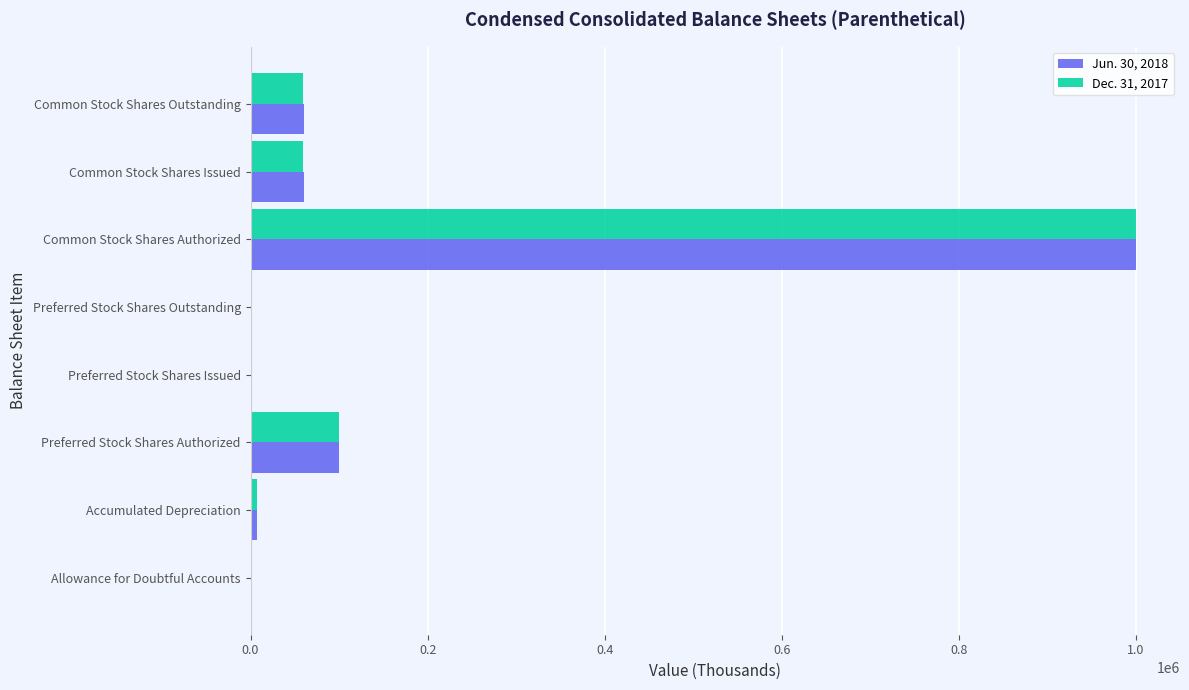

Is the value of Dec. 31, 2017 at Preferred Stock Shares Outstanding greater than the value of Jun. 30, 2018 at Preferred Stock Shares Authorized?

No